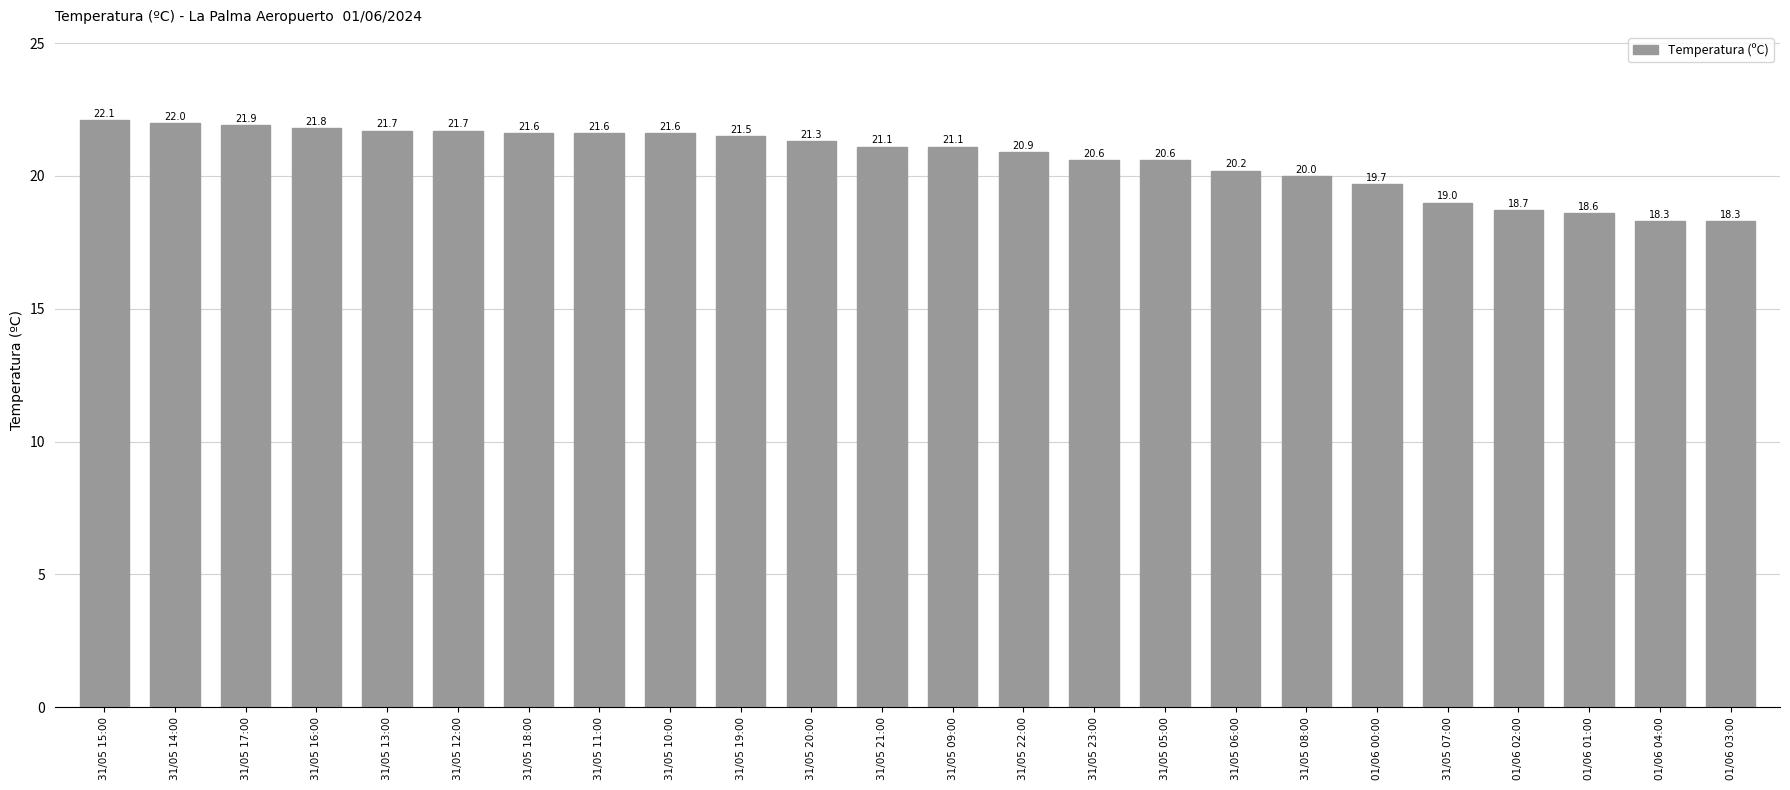

Reading left to right, list all the values displayed in this chart.

31/05 15:00=22.1	31/05 14:00=22.0	31/05 17:00=21.9	31/05 16:00=21.8	31/05 13:00=21.7	31/05 12:00=21.7	31/05 18:00=21.6	31/05 11:00=21.6	31/05 10:00=21.6	31/05 19:00=21.5	31/05 20:00=21.3	31/05 21:00=21.1	31/05 09:00=21.1	31/05 22:00=20.9	31/05 23:00=20.6	31/05 05:00=20.6	31/05 06:00=20.2	31/05 08:00=20.0	01/06 00:00=19.7	31/05 07:00=19.0	01/06 02:00=18.7	01/06 01:00=18.6	01/06 04:00=18.3	01/06 03:00=18.3